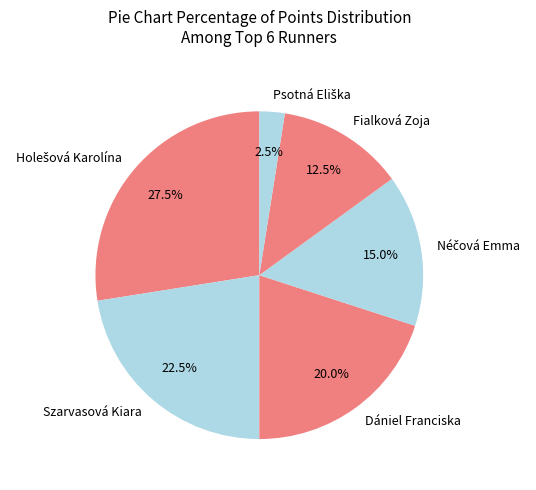

Is Fialková Zoja the majority of the pie?

No